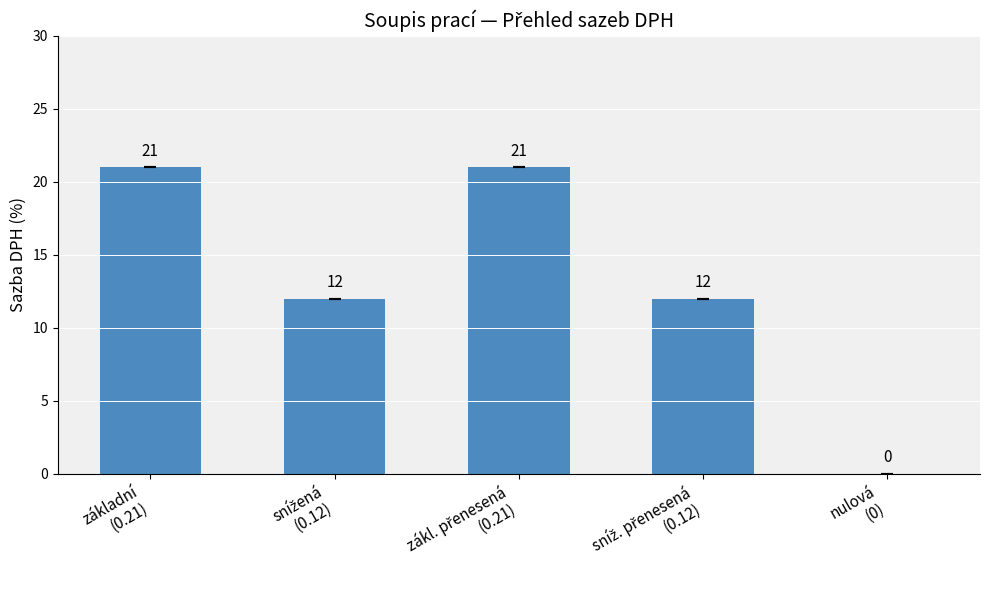

Does the chart contain stacked bars?

No